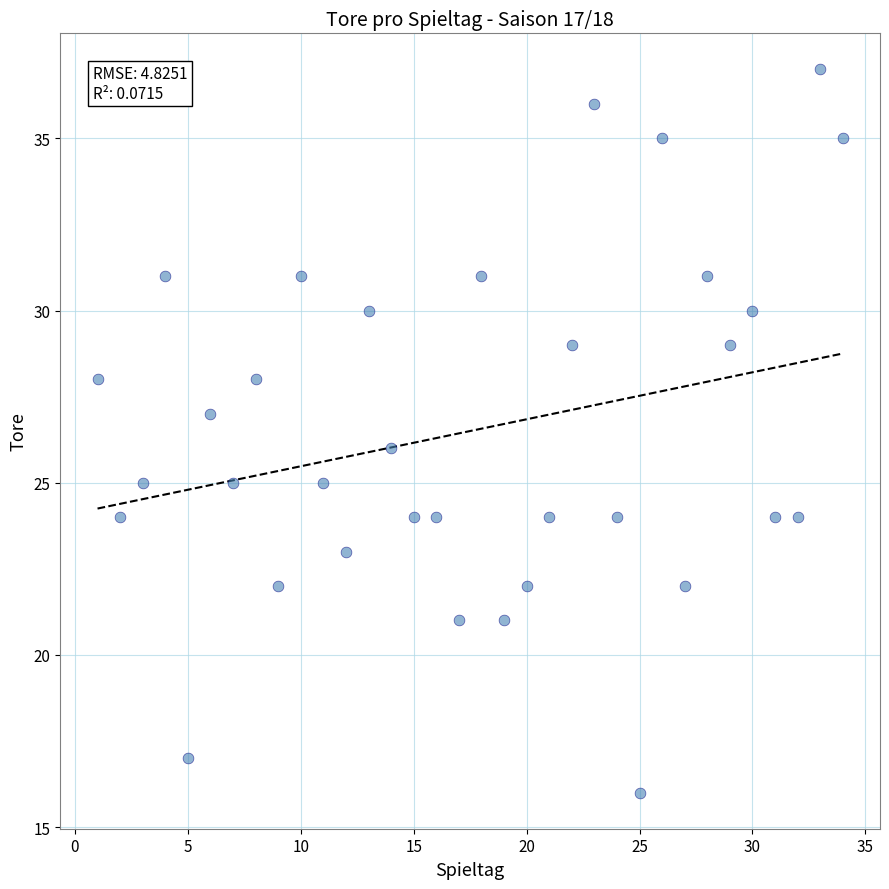

What is the range of Y values (max minus min)?

21